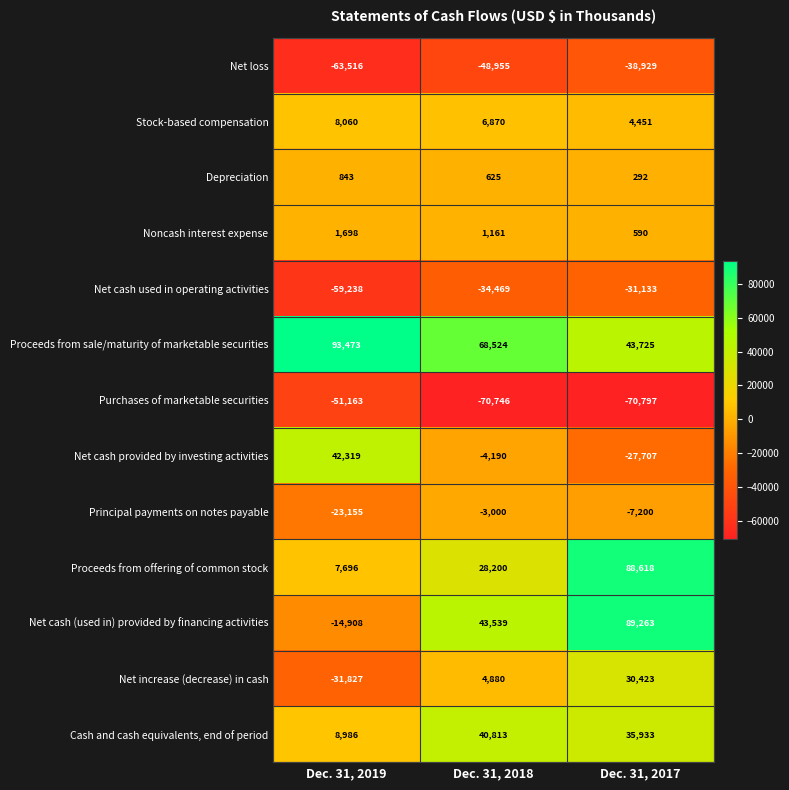

At which category is the sum across all series the highest?

Dec. 31, 2017